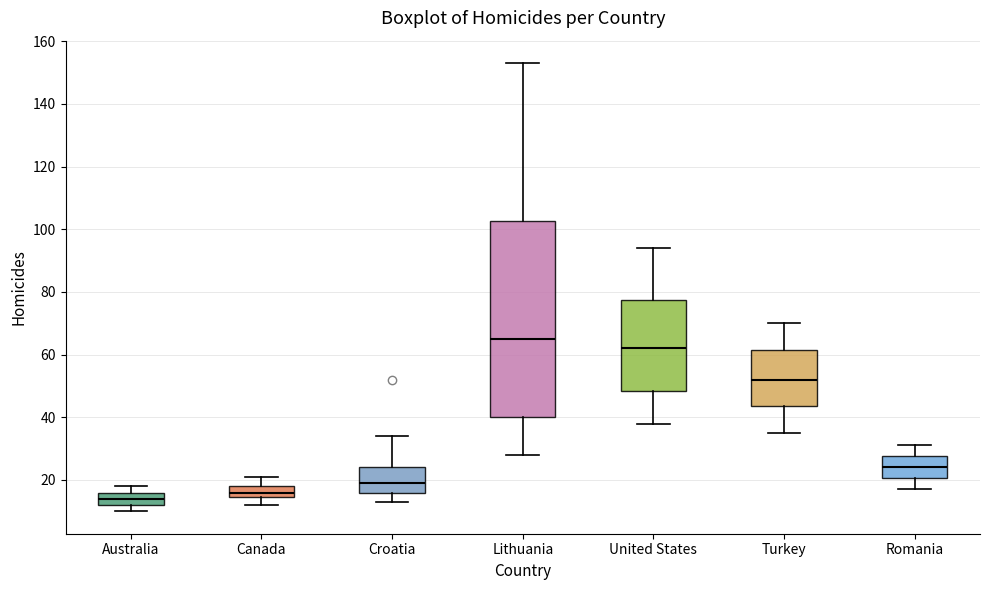

Reading left to right, transcribe this box plot: for each box, give where its median line is, the range the box spans, and where its two whiskers end, as read against the y-axis. The values are not printed on the chart, so give them approximately, as read against the axis.

Australia: median 14, box 12 to 16, whiskers 10 to 18
Canada: median 16, box 14 to 18, whiskers 12 to 22
Croatia: median 20, box 16 to 24, whiskers 14 to 34
Lithuania: median 66, box 40 to 102, whiskers 28 to 154
United States: median 62, box 48 to 78, whiskers 38 to 94
Turkey: median 52, box 44 to 62, whiskers 36 to 70
Romania: median 24, box 20 to 28, whiskers 18 to 32